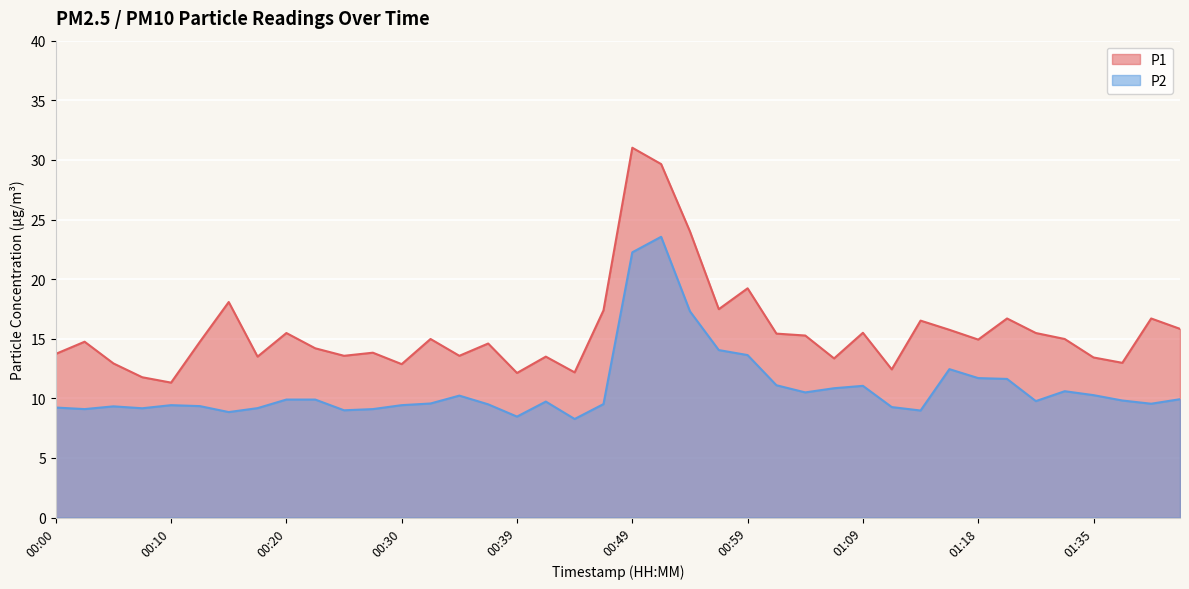

List the labels in order of P1 value, smallest first.

00:10, 00:08, 00:39, 00:44, 01:11, 00:30, 00:05, 01:38, 01:06, 01:35, 00:17, 00:42, 00:25, 00:34, 00:00, 00:27, 00:22, 00:37, 00:03, 00:13, 01:18, 00:32, 01:33, 01:03, 01:01, 00:20, 01:31, 01:09, 01:16, 01:43, 01:14, 01:21, 01:40, 00:46, 00:56, 00:15, 00:59, 00:54, 00:51, 00:49